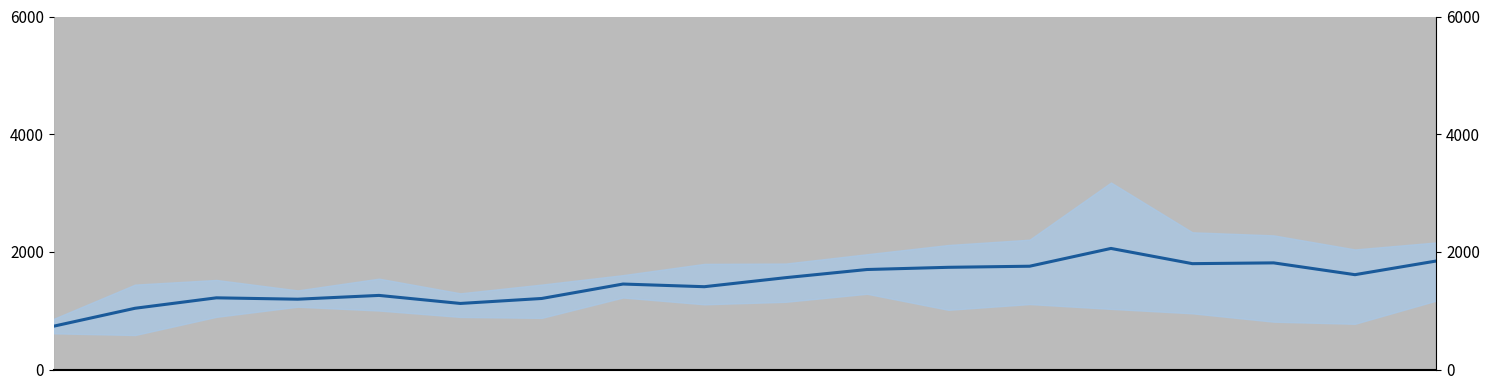

Count the number of data series in this chart.

1